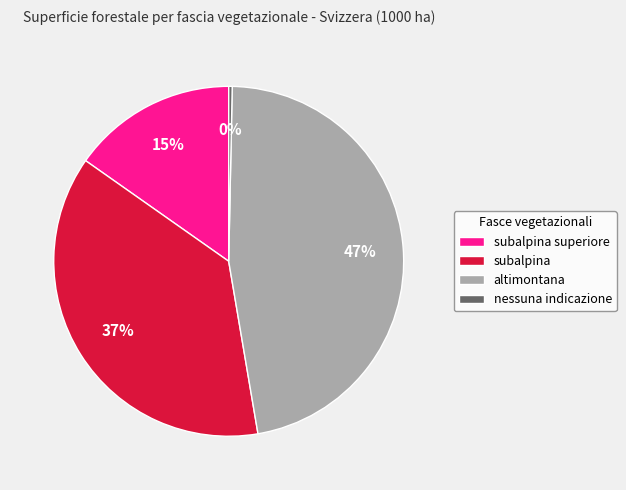

To the nearest percent, what percentage of the pie is subalpina superiore?

15%